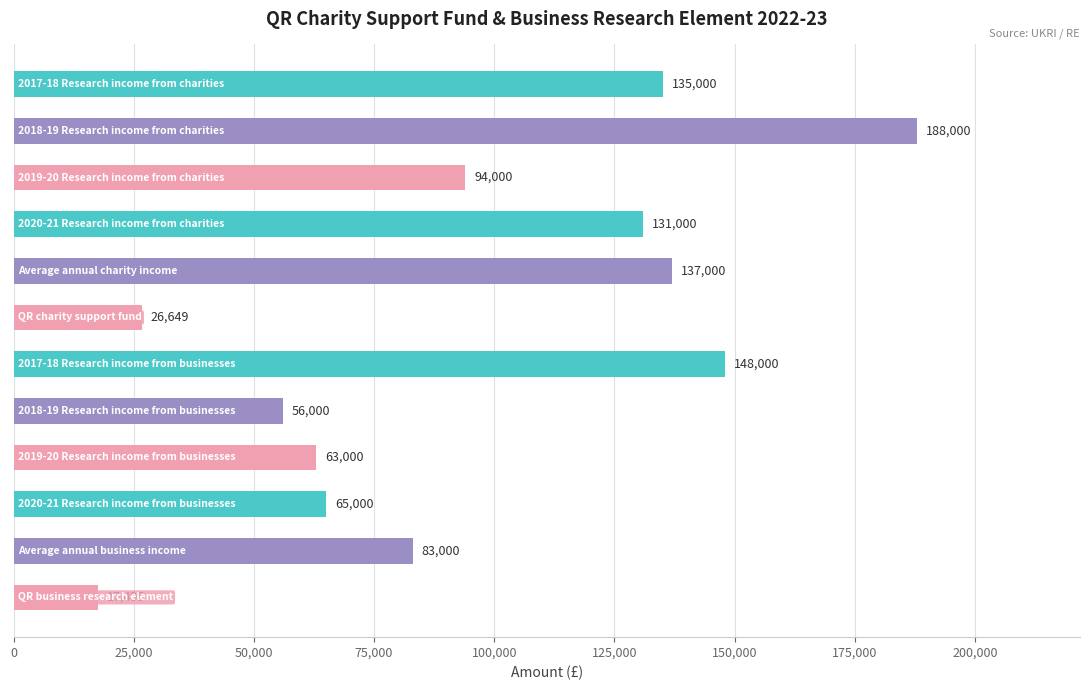

What is the maximum value shown in the chart?

188000